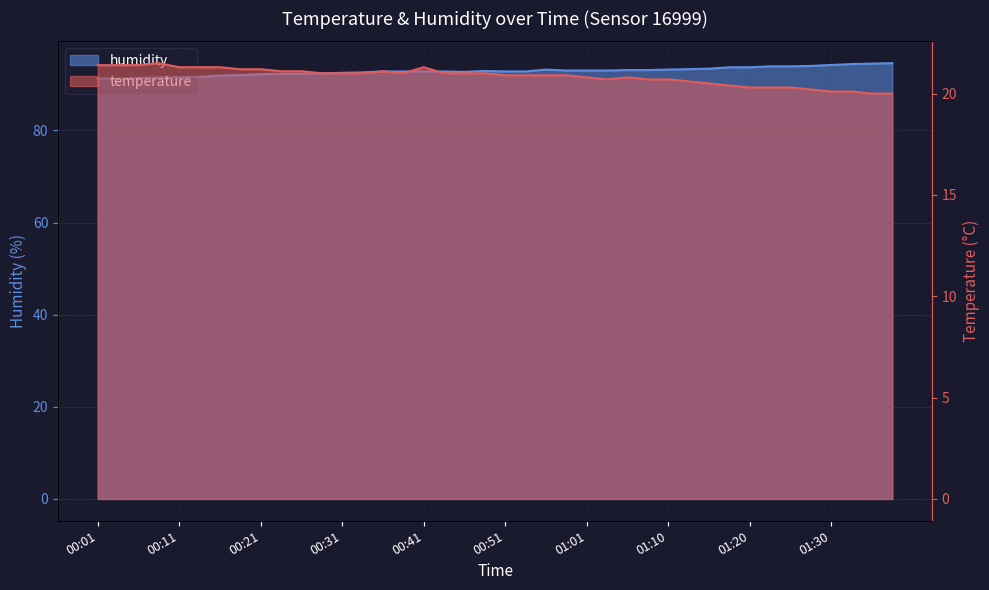

What is the average value of the humidity series?

92.9